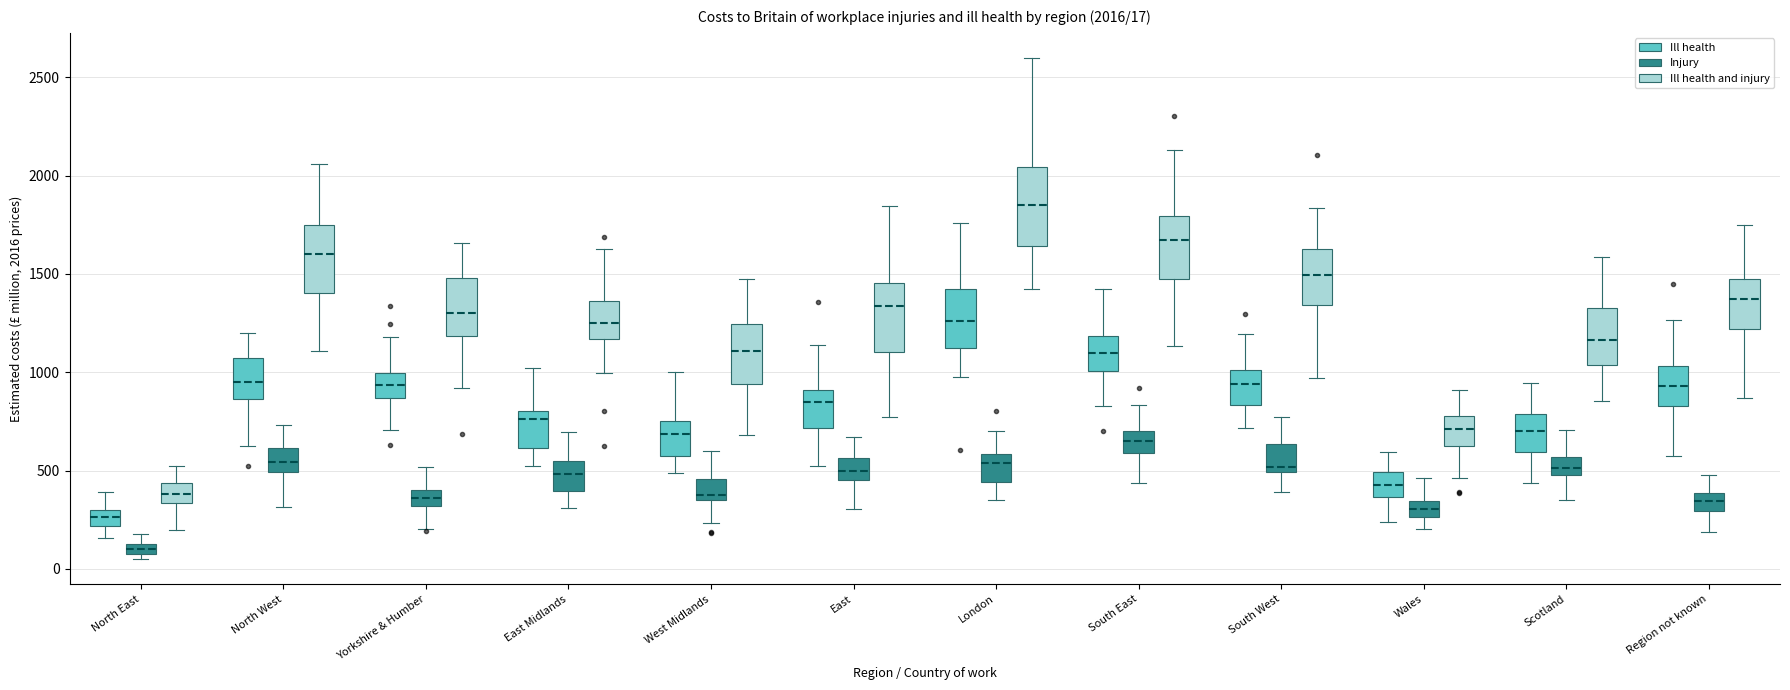

Which box has the highest median line?

London (Ill health and injury)